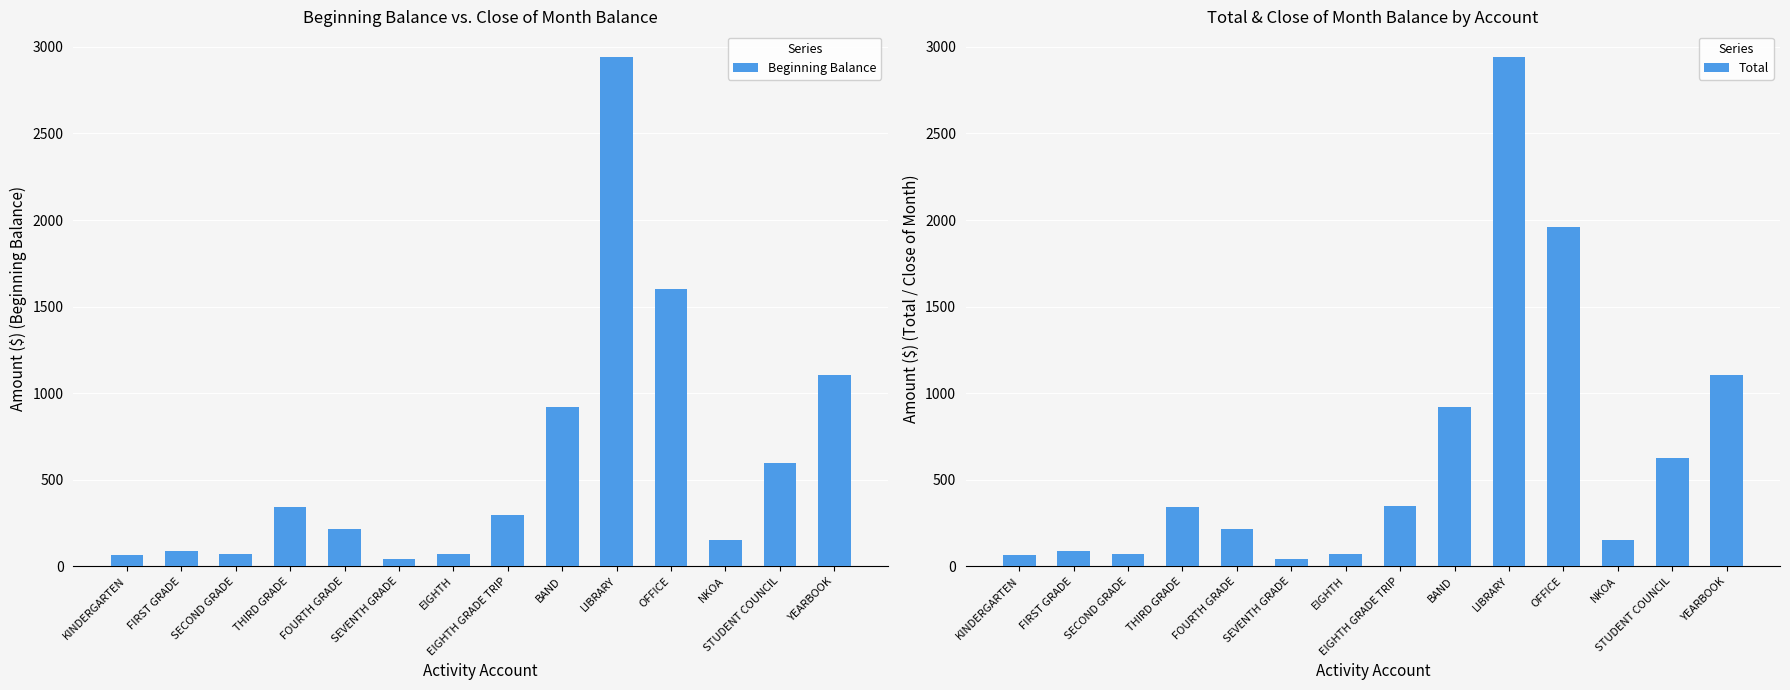

What is the total value across all series at YEARBOOK?

2208.2